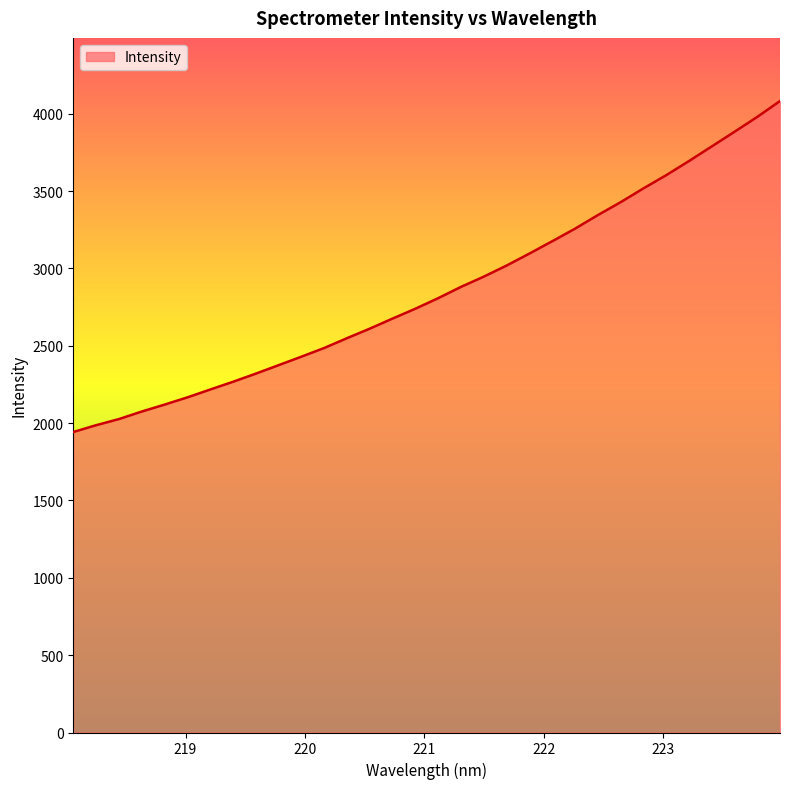

How many lines are shown in the chart?

1